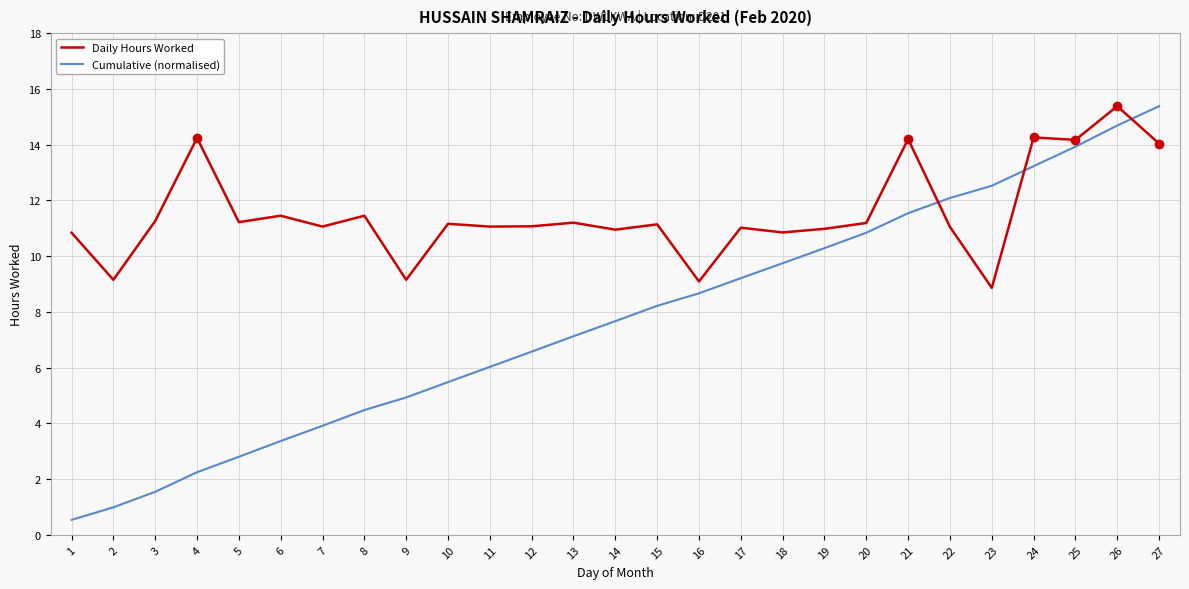

List the series in order of their overall mean, lowest first.

Cumulative (normalised), Daily Hours Worked